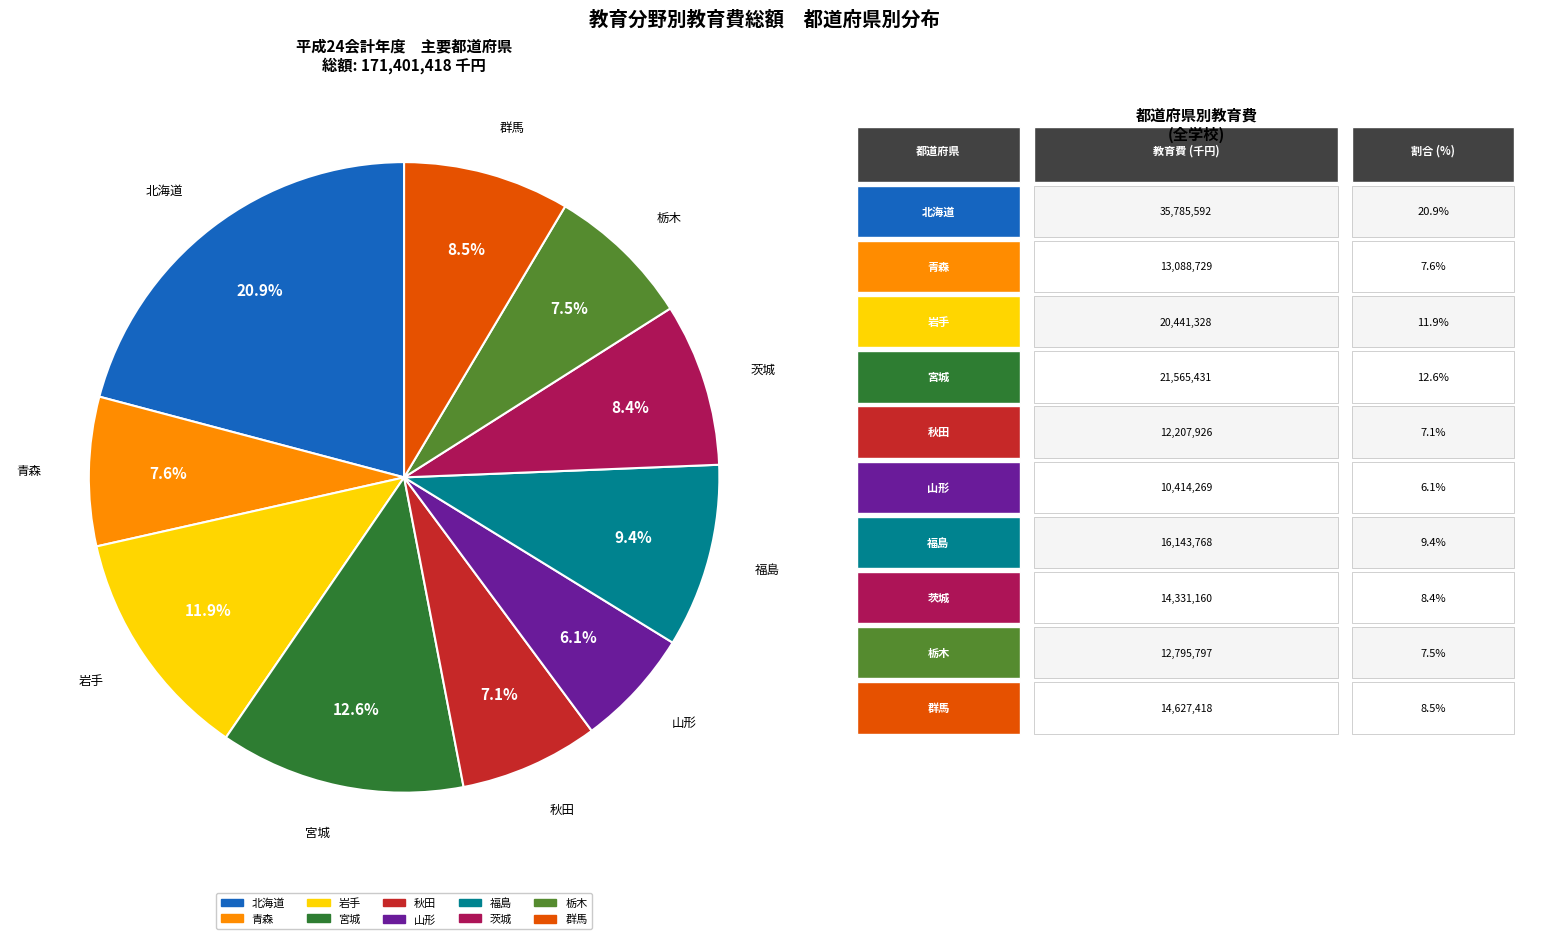

What is the largest slice in the pie chart?

北海道